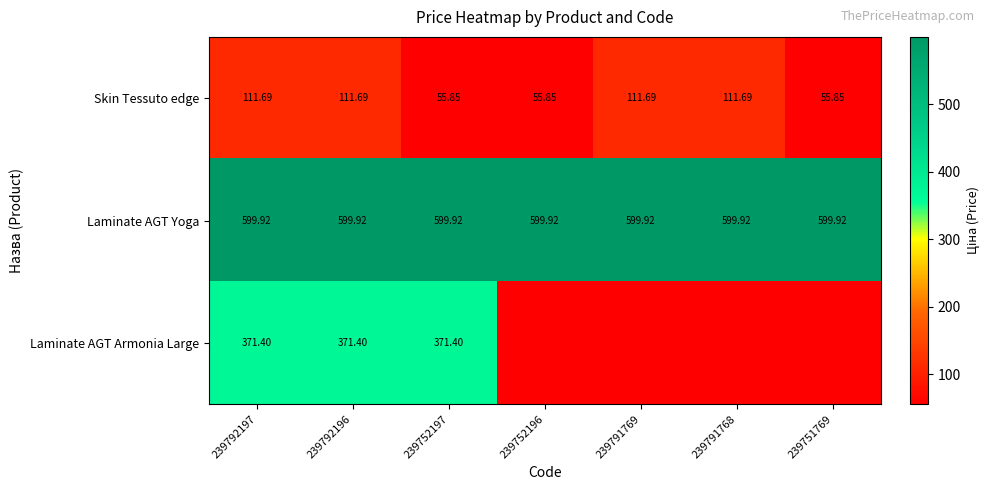

How many data points in Skin Tessuto edge are less than 111?

3